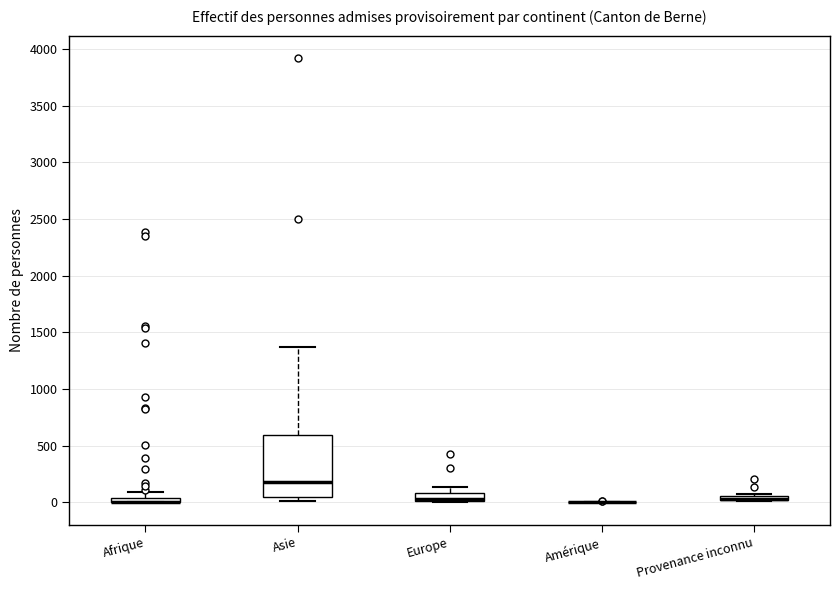

Which box is the tallest, from its lower edge to its upper edge?

Asie